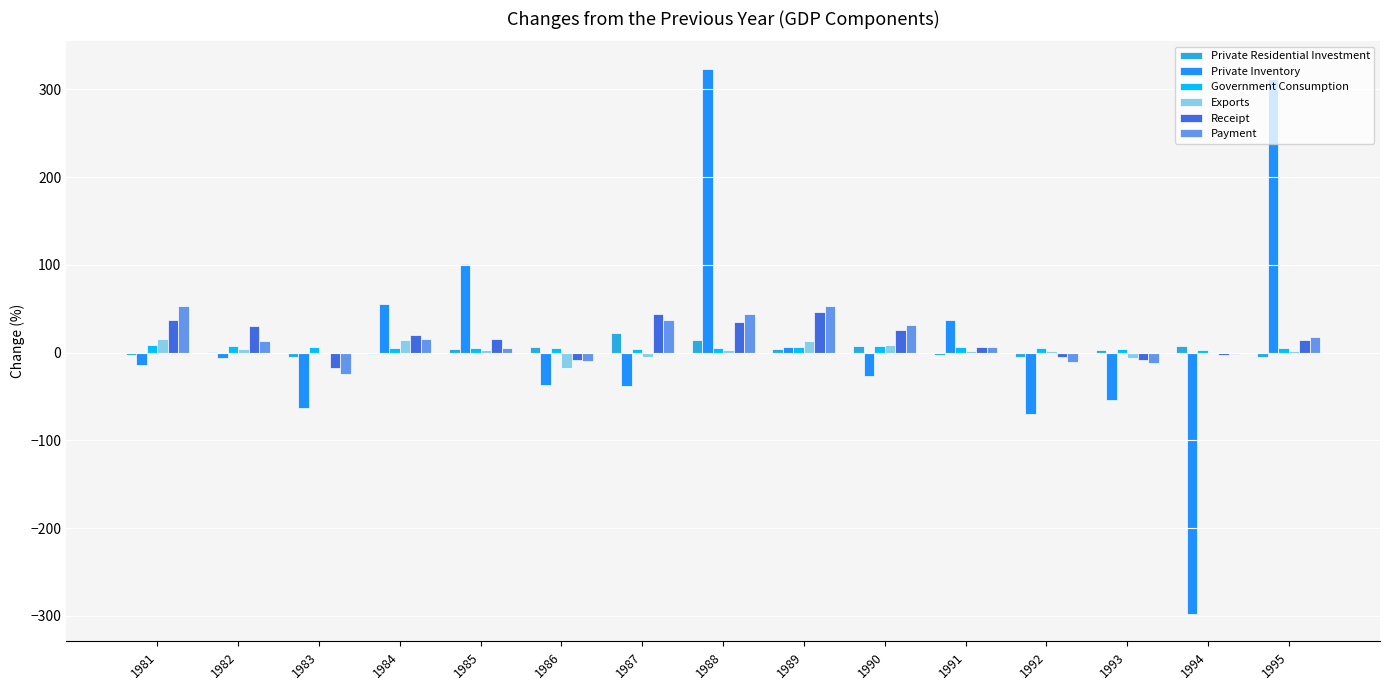

Does the chart contain stacked bars?

No